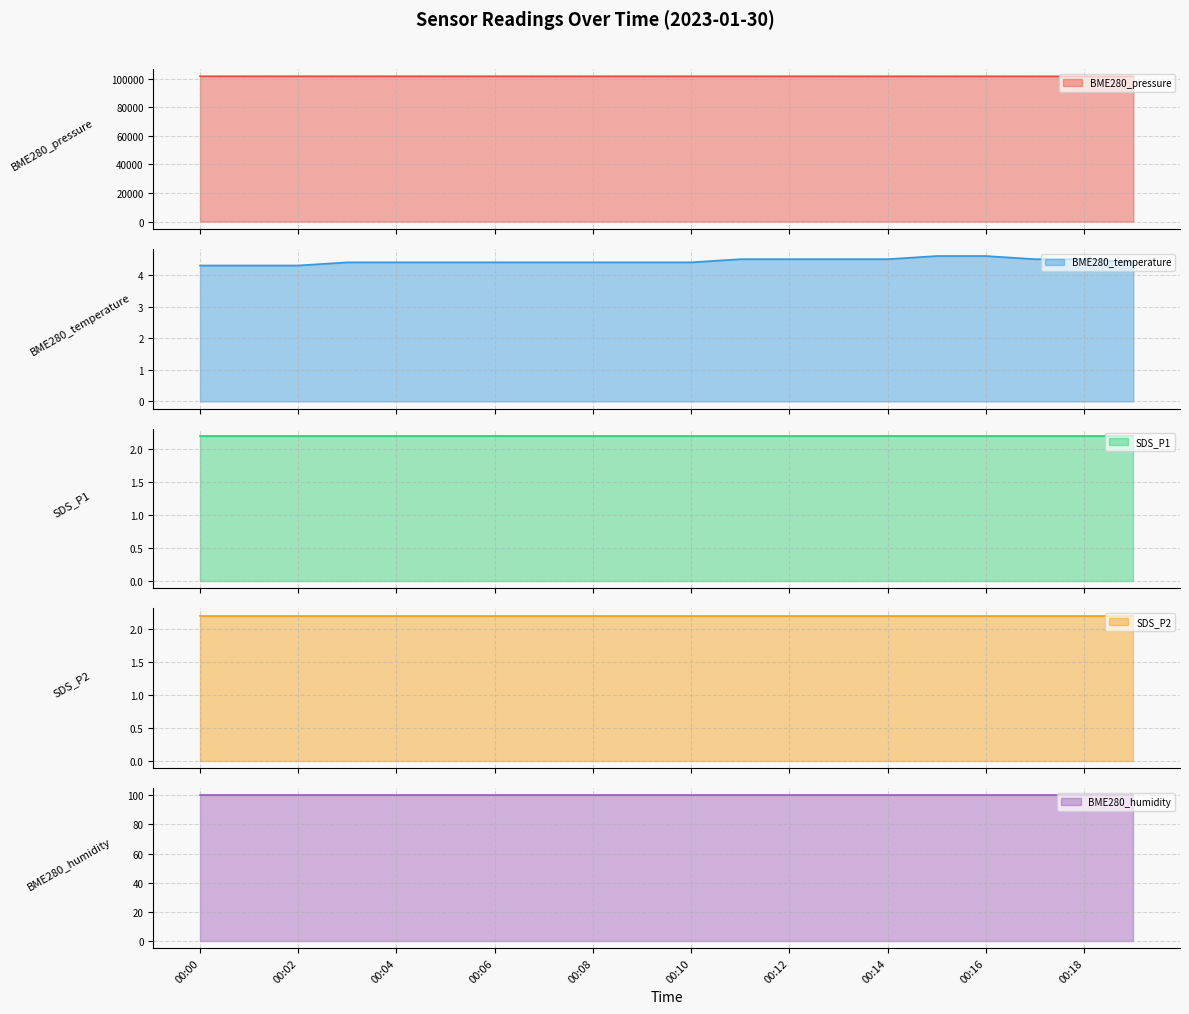

At which category is the sum across all series the highest?

00:00